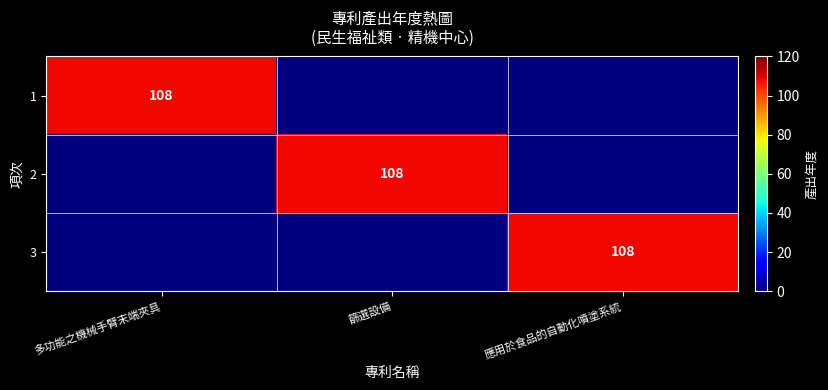

The value of 1 at 多功能之機械手臂末端夾具 is 108. True or false?

True